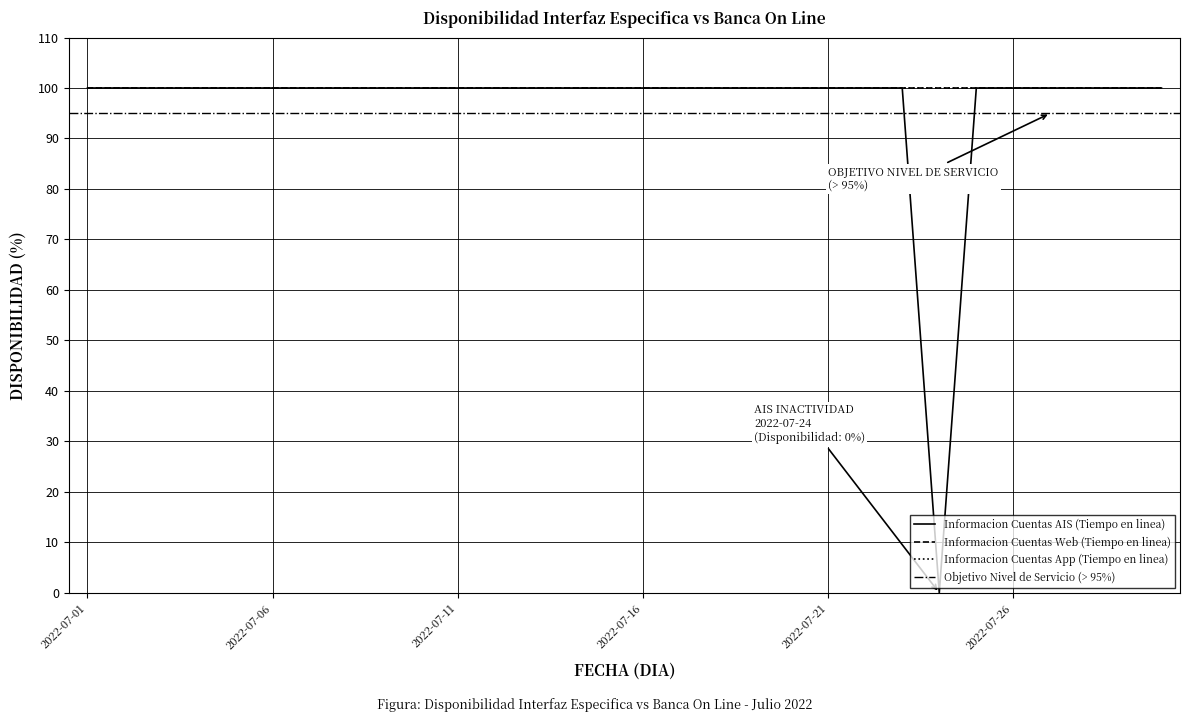

True or false: Informacion Cuentas AIS (Tiempo en linea) and Informacion Cuentas Web (Tiempo en linea) intersect in this chart.

False